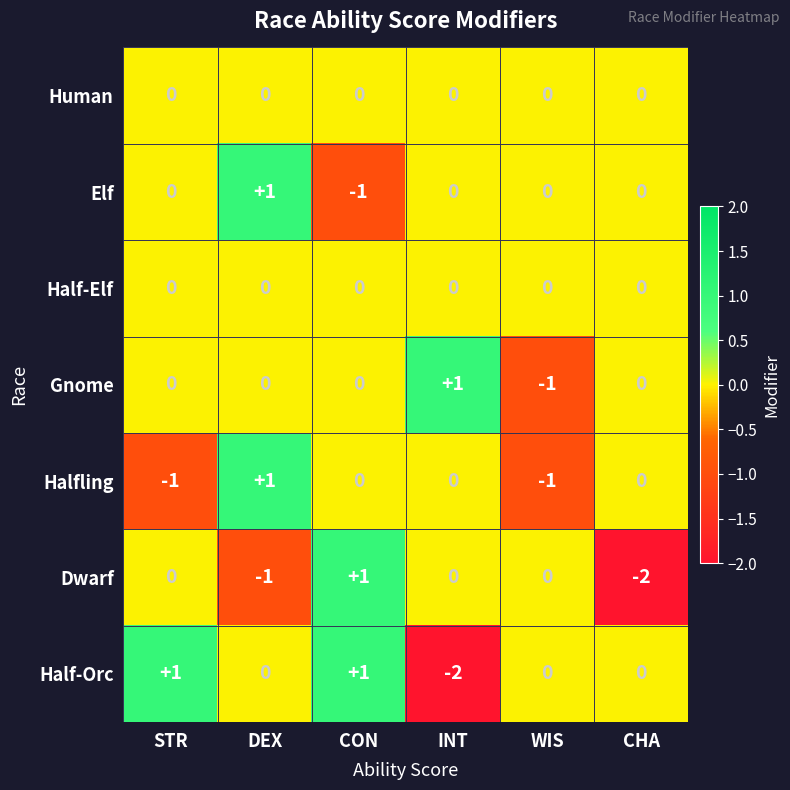

The Half-Orc series shows -1 at INT. True or false?

False